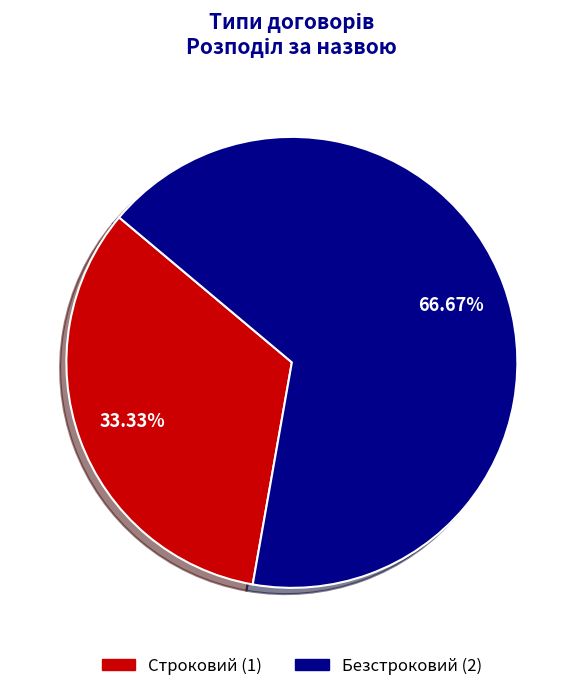

What is the smallest slice in the pie chart?

Строковий